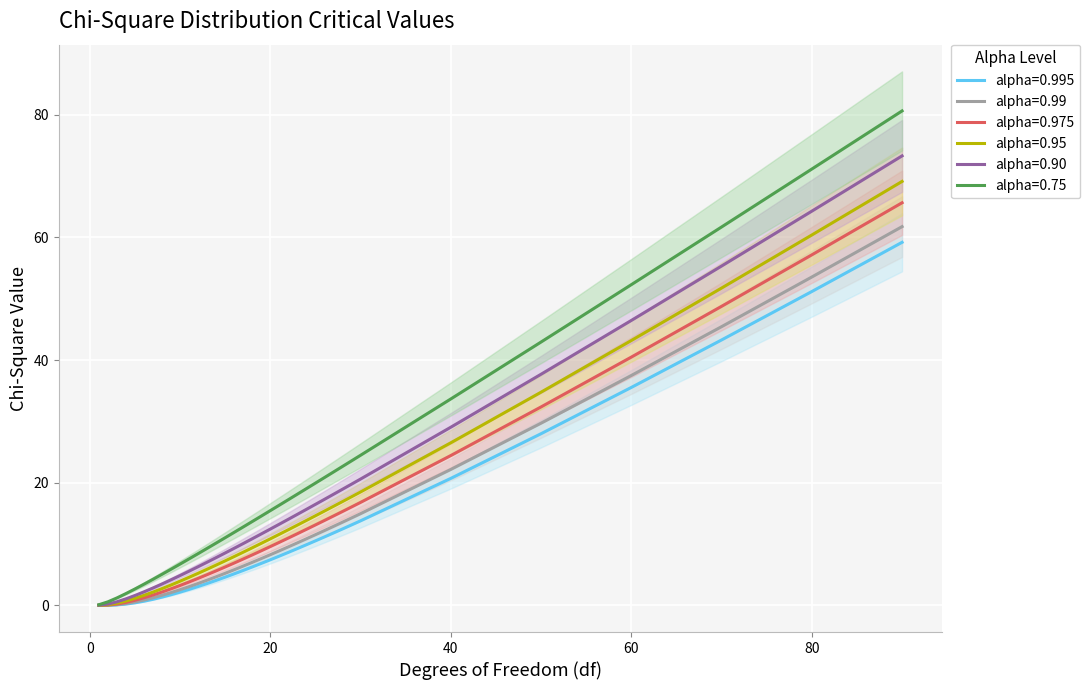

Reading right to left, transcribe all the data shown in this chart.

alpha=0.995: 90=59.2	80=51.2	70=43.3	60=35.5	50=28.0	40=20.7	30=13.8	29=13.1	28=12.5	27=11.8	26=11.2	25=10.5	24=9.9	23=9.3	22=8.6	21=8.0	20=7.4	19=6.8	18=6.3	17=5.7	16=5.1	15=4.6	14=4.1	13=3.6	12=3.1	11=2.6	10=2.2	9=1.7	8=1.3	7=1.0	6=0.7	5=0.4	4=0.2	3=0.1	2=0.0	1=0.0
alpha=0.99: 90=61.8	80=53.5	70=45.4	60=37.5	50=29.7	40=22.2	30=15.0	29=14.3	28=13.6	27=12.9	26=12.2	25=11.5	24=10.9	23=10.2	22=9.5	21=8.9	20=8.3	19=7.6	18=7.0	17=6.4	16=5.8	15=5.2	14=4.7	13=4.1	12=3.6	11=3.1	10=2.6	9=2.1	8=1.6	7=1.2	6=0.9	5=0.6	4=0.3	3=0.1	2=0.0	1=0.0
alpha=0.975: 90=65.6	80=57.2	70=48.8	60=40.5	50=32.4	40=24.4	30=16.8	29=16.0	28=15.3	27=14.6	26=13.8	25=13.1	24=12.4	23=11.7	22=11.0	21=10.3	20=9.6	19=8.9	18=8.2	17=7.6	16=6.9	15=6.3	14=5.6	13=5.0	12=4.4	11=3.8	10=3.2	9=2.7	8=2.2	7=1.7	6=1.2	5=0.8	4=0.5	3=0.2	2=0.1	1=0.0
alpha=0.95: 90=69.1	80=60.4	70=51.7	60=43.2	50=34.8	40=26.5	30=18.5	29=17.7	28=16.9	27=16.2	26=15.4	25=14.6	24=13.8	23=13.1	22=12.3	21=11.6	20=10.9	19=10.1	18=9.4	17=8.7	16=8.0	15=7.3	14=6.6	13=5.9	12=5.2	11=4.6	10=3.9	9=3.3	8=2.7	7=2.2	6=1.6	5=1.1	4=0.7	3=0.4	2=0.1	1=0.0
alpha=0.90: 90=73.3	80=64.3	70=55.3	60=46.5	50=37.7	40=29.1	30=20.6	29=19.8	28=18.9	27=18.1	26=17.3	25=16.5	24=15.7	23=14.8	22=14.0	21=13.2	20=12.4	19=11.7	18=10.9	17=10.1	16=9.3	15=8.5	14=7.8	13=7.0	12=6.3	11=5.6	10=4.9	9=4.2	8=3.5	7=2.8	6=2.2	5=1.6	4=1.1	3=0.6	2=0.2	1=0.0
alpha=0.75: 90=80.6	80=71.1	70=61.7	60=52.3	50=42.9	40=33.7	30=24.5	29=23.6	28=22.7	27=21.7	26=20.8	25=19.9	24=19.0	23=18.1	22=17.2	21=16.3	20=15.5	19=14.6	18=13.7	17=12.8	16=11.9	15=11.0	14=10.2	13=9.3	12=8.4	11=7.6	10=6.7	9=5.9	8=5.1	7=4.3	6=3.5	5=2.7	4=1.9	3=1.2	2=0.6	1=0.1